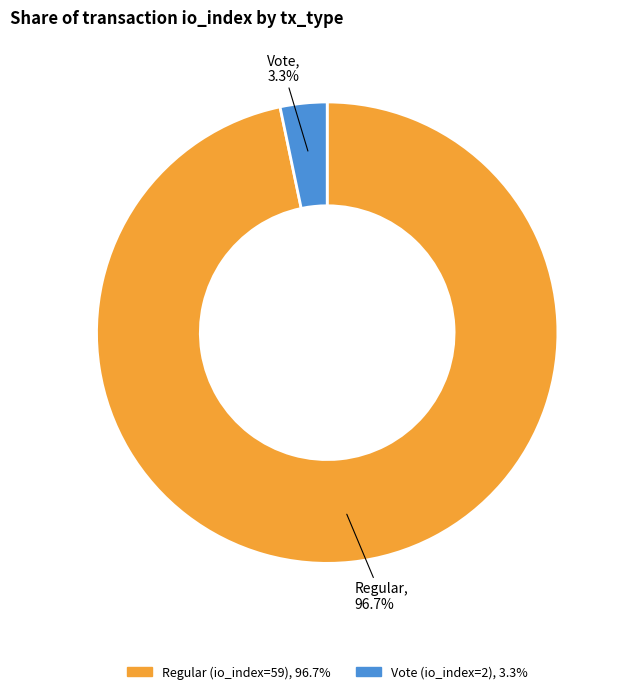

How many segments does this pie chart have?

2